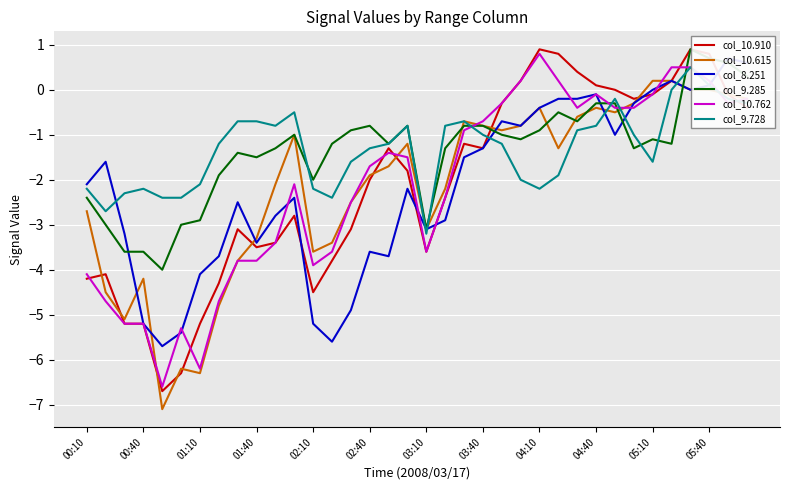

What is the value of the col_9.285 point at the 23rd from the left?

-1.0